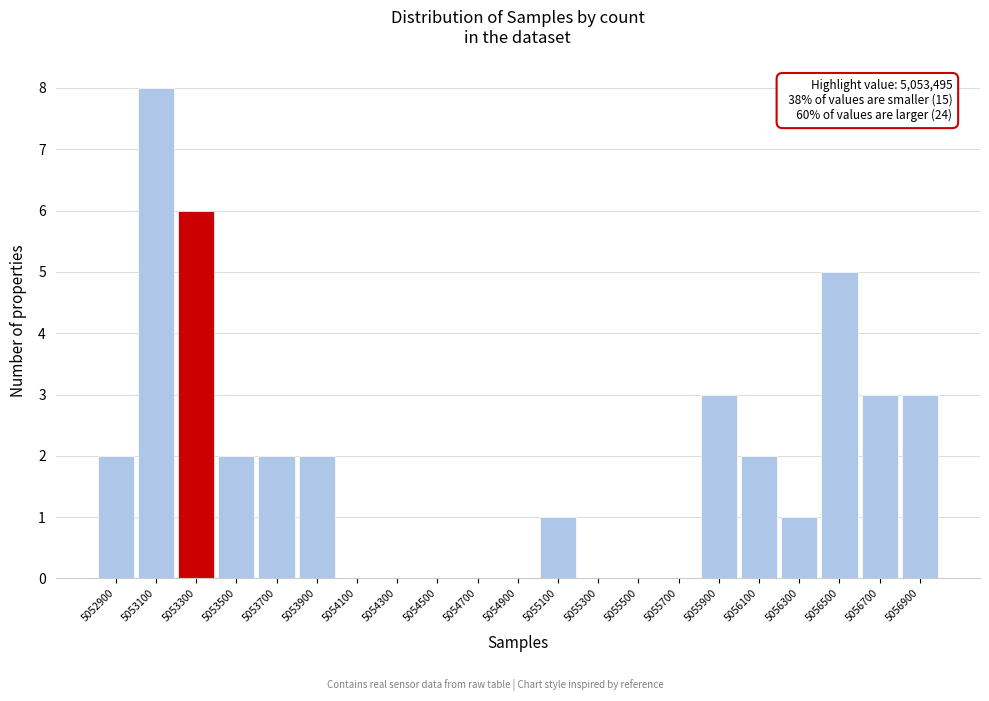

Reading left to right, extract all data points from this chart.

5052900=2	5053100=8	5053300=6	5053500=2	5053700=2	5053900=2	5054100=0	5054300=0	5054500=0	5054700=0	5054900=0	5055100=1	5055300=0	5055500=0	5055700=0	5055900=3	5056100=2	5056300=1	5056500=5	5056700=3	5056900=3